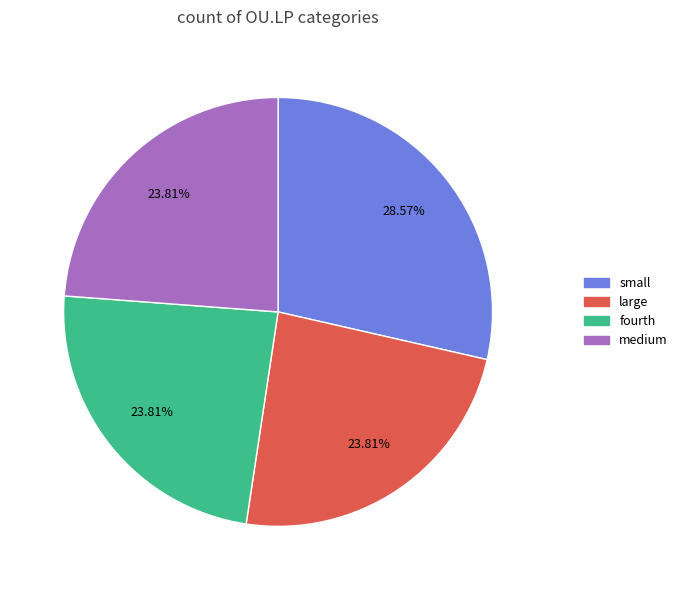

Is there any slice that represents more than half of the pie?

No